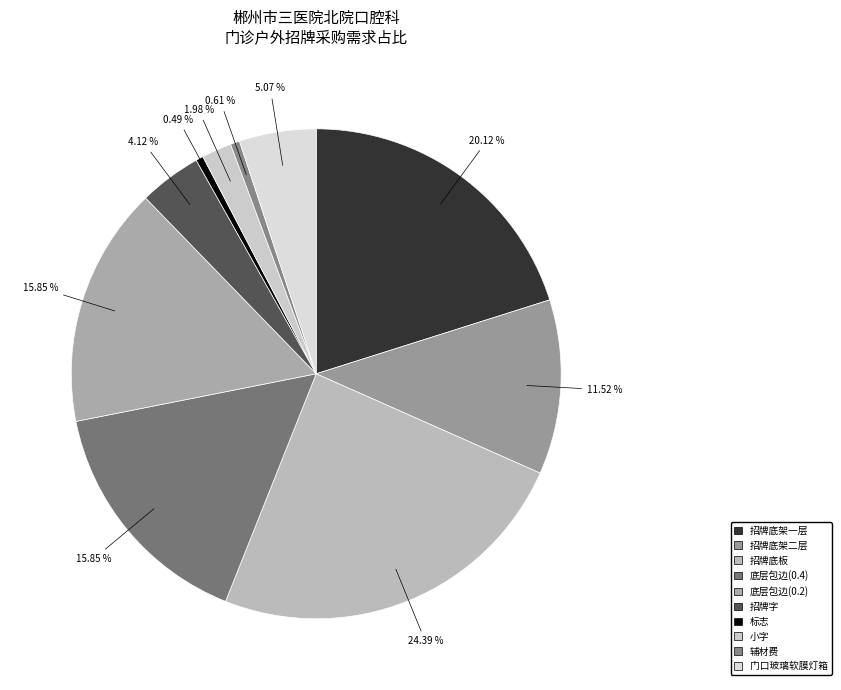

Is it true that 标志 is 7% of the pie?

False